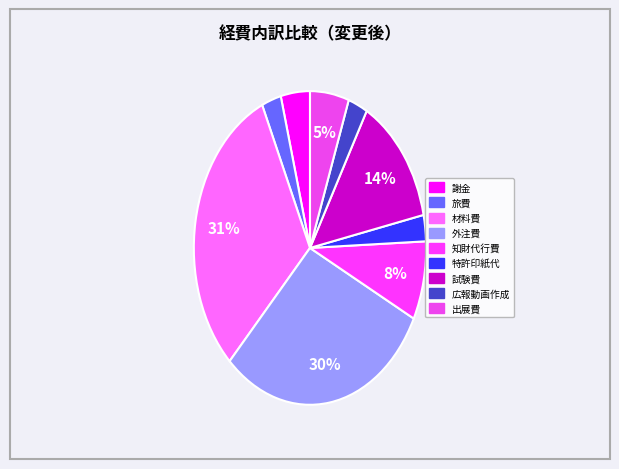

What percentage is the 出展費 slice, to the nearest percent?

5%